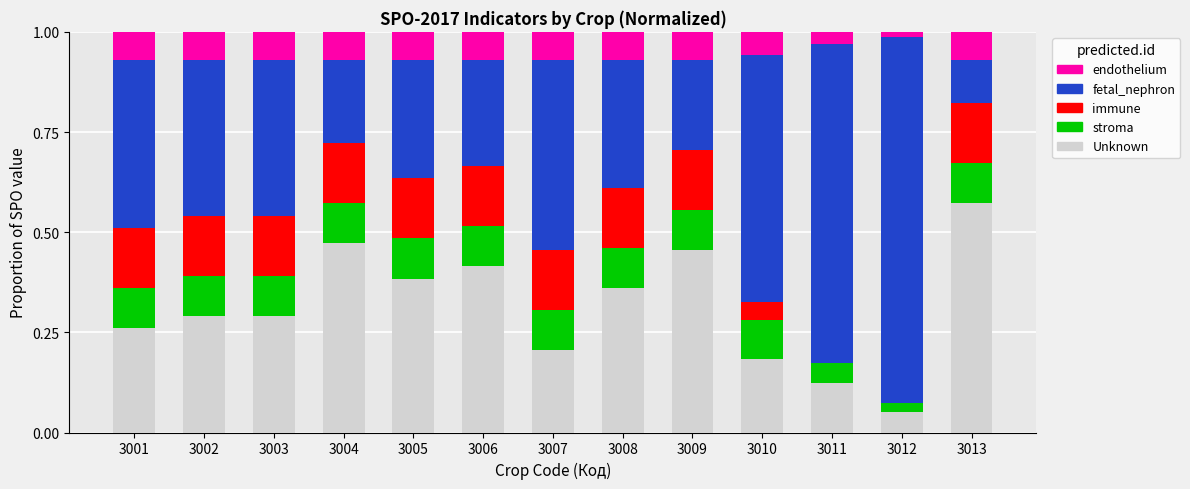

What is the sum of all Unknown values?

4.1